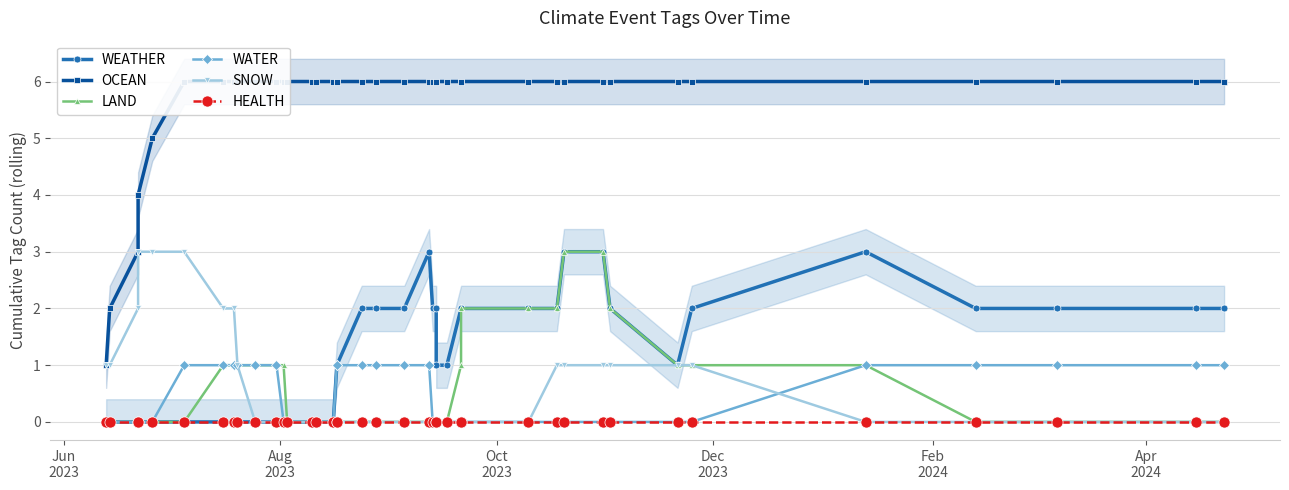

Which series has the largest range (max minus min)?

OCEAN